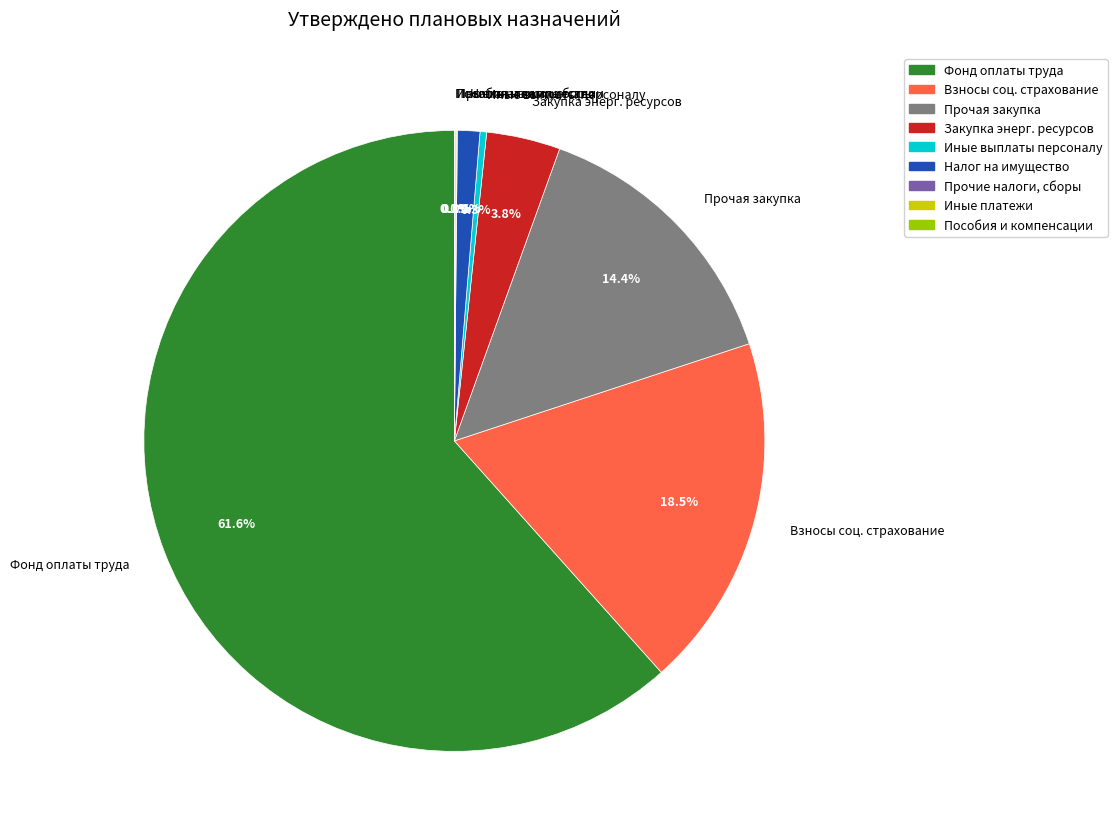

What portion of the pie excludes Взносы соц. страхование?

81.5%